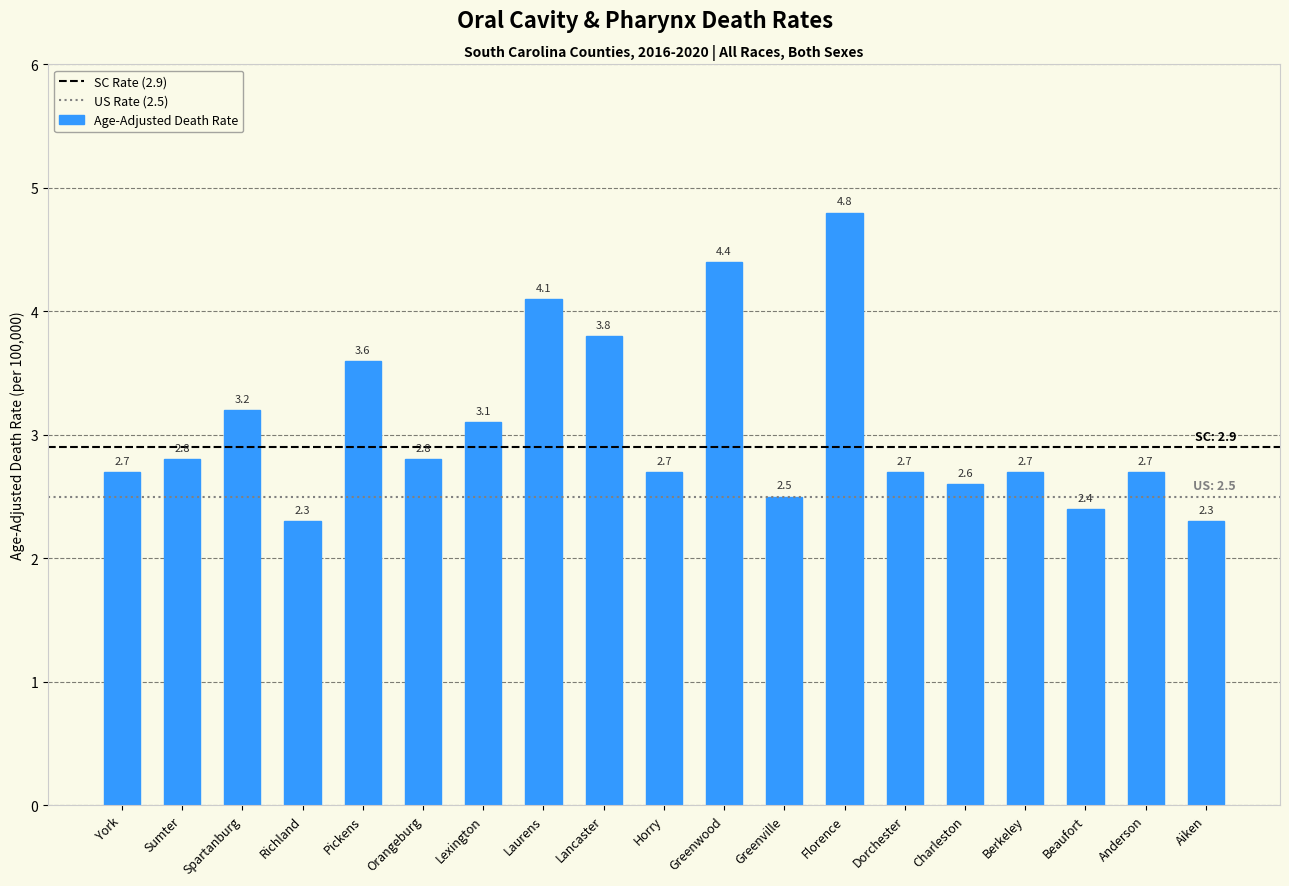

Reading left to right, transcribe all the data shown in this chart.

2.7	2.8	3.2	2.3	3.6	2.8	3.1	4.1	3.8	2.7	4.4	2.5	4.8	2.7	2.6	2.7	2.4	2.7	2.3